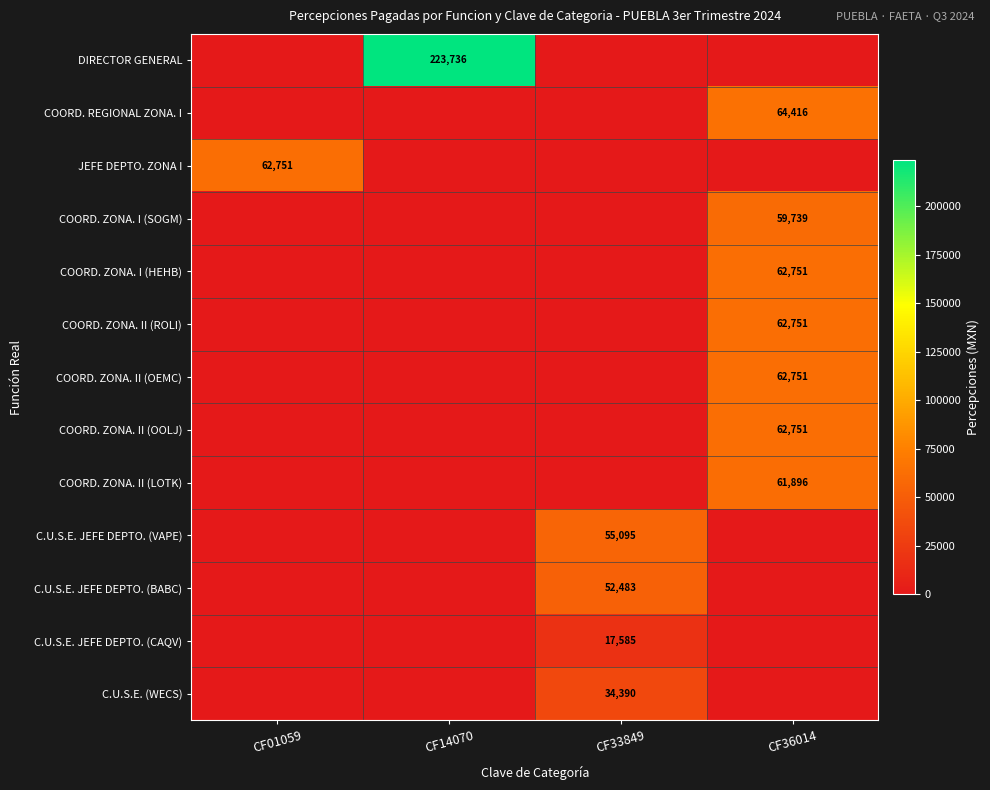

True or false: COORD. ZONA. II (OOLJ) has a value of 62751 at CF36014.

True